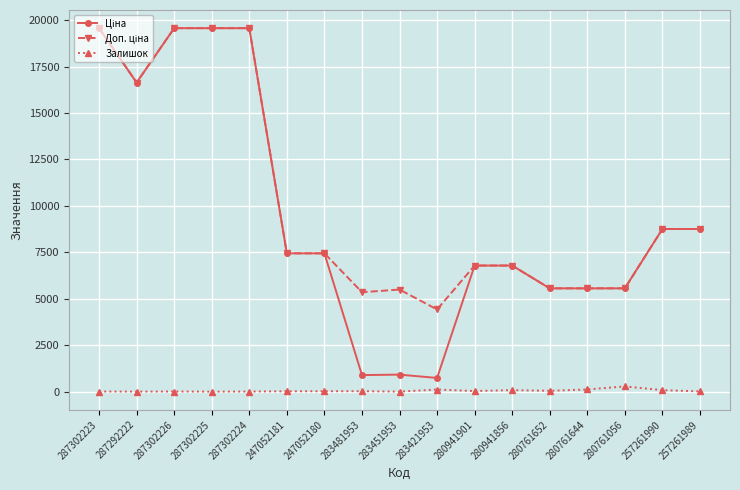

At how many categories does at least one series exceed 8295?

7